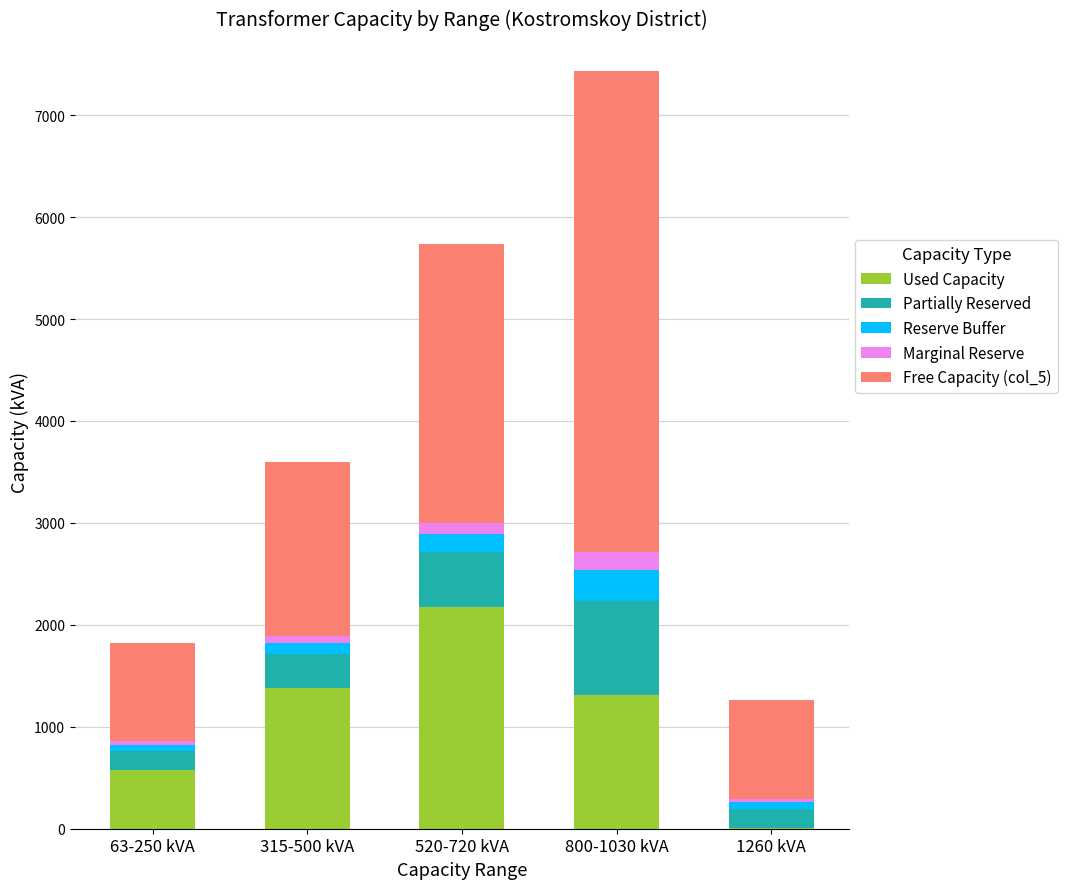

At which label does Used Capacity reach its peak?

520-720 kVA